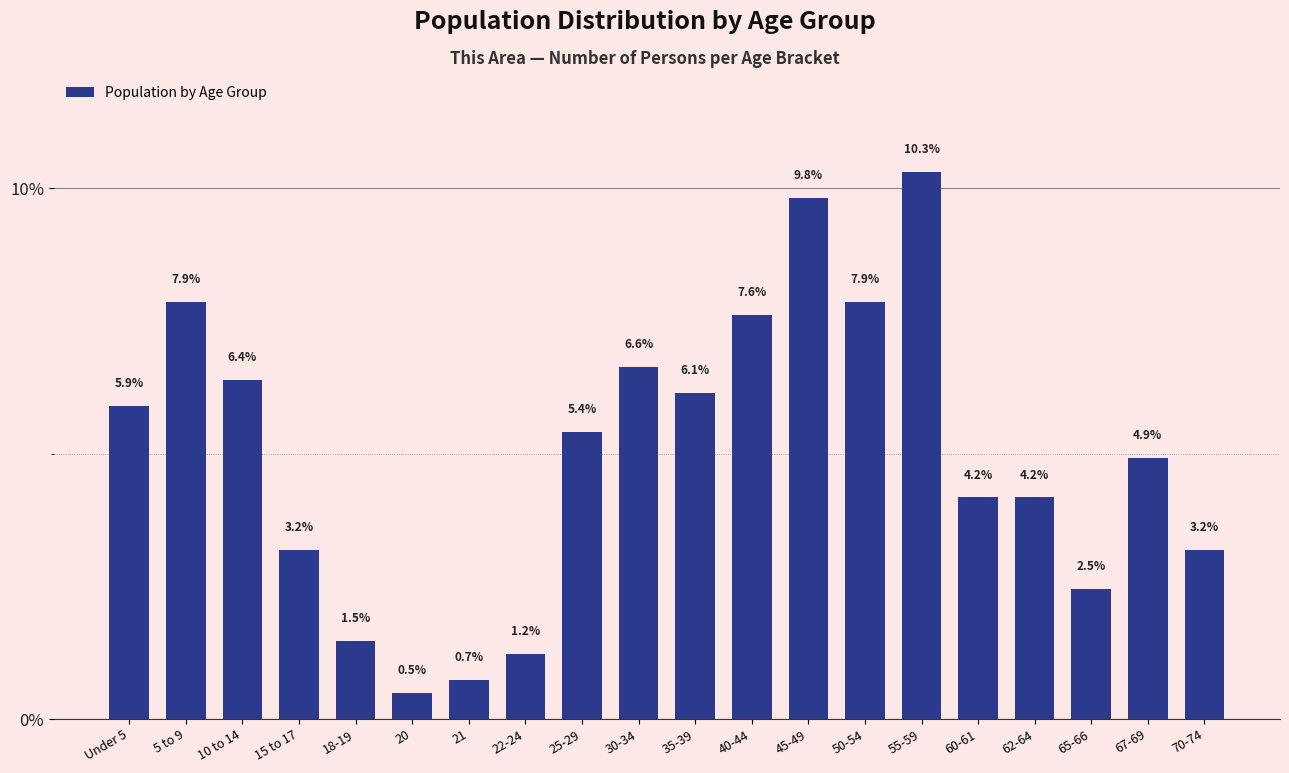

Reading right to left, what are all the values shown in this chart?

3.2	4.9	2.5	4.2	4.2	10.3	7.9	9.8	7.6	6.1	6.6	5.4	1.2	0.7	0.5	1.5	3.2	6.4	7.9	5.9